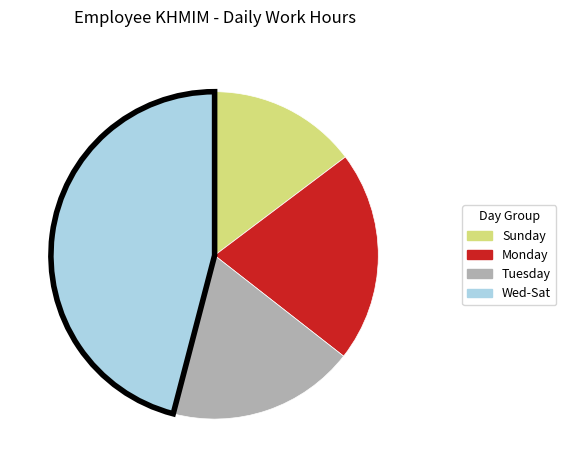

Is there any slice that represents more than half of the pie?

No